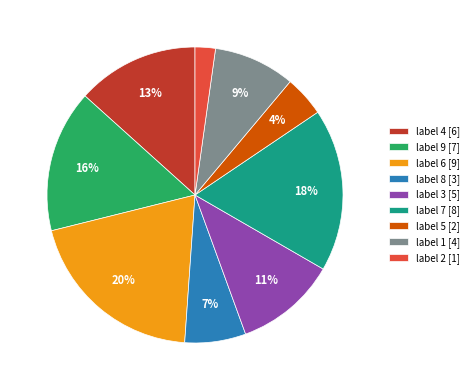

Which category has the biggest portion of the pie?

label 6 [9]